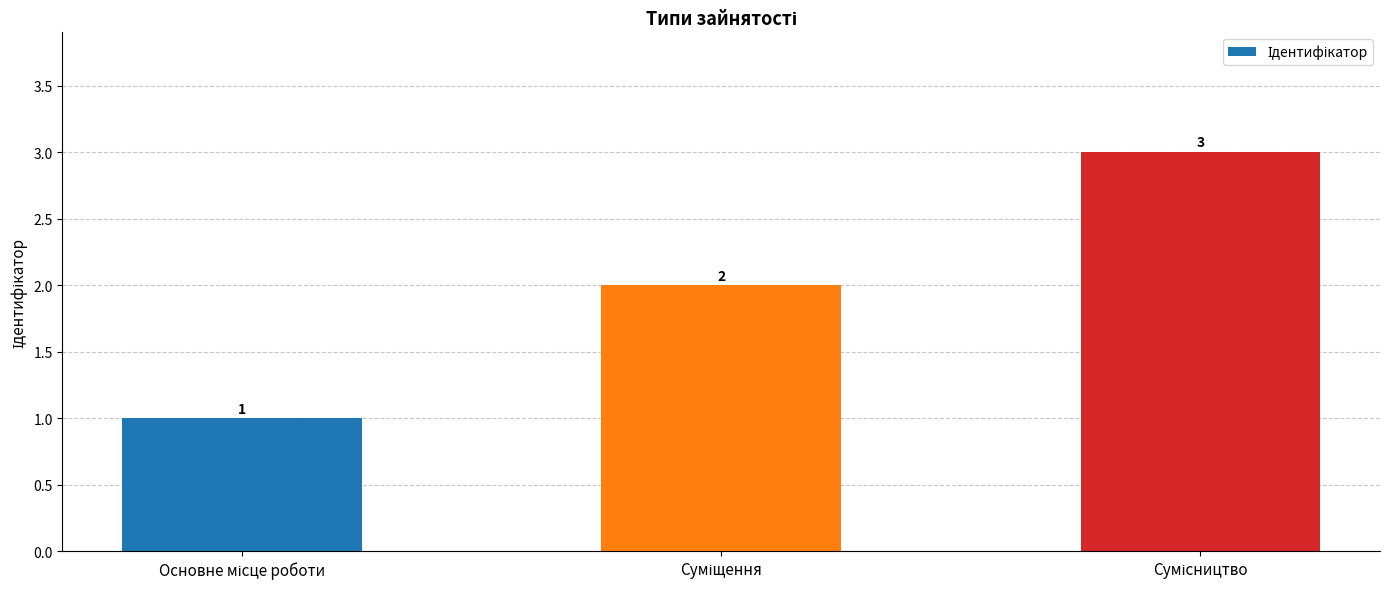

Count the values in the range 1 to 3.

3